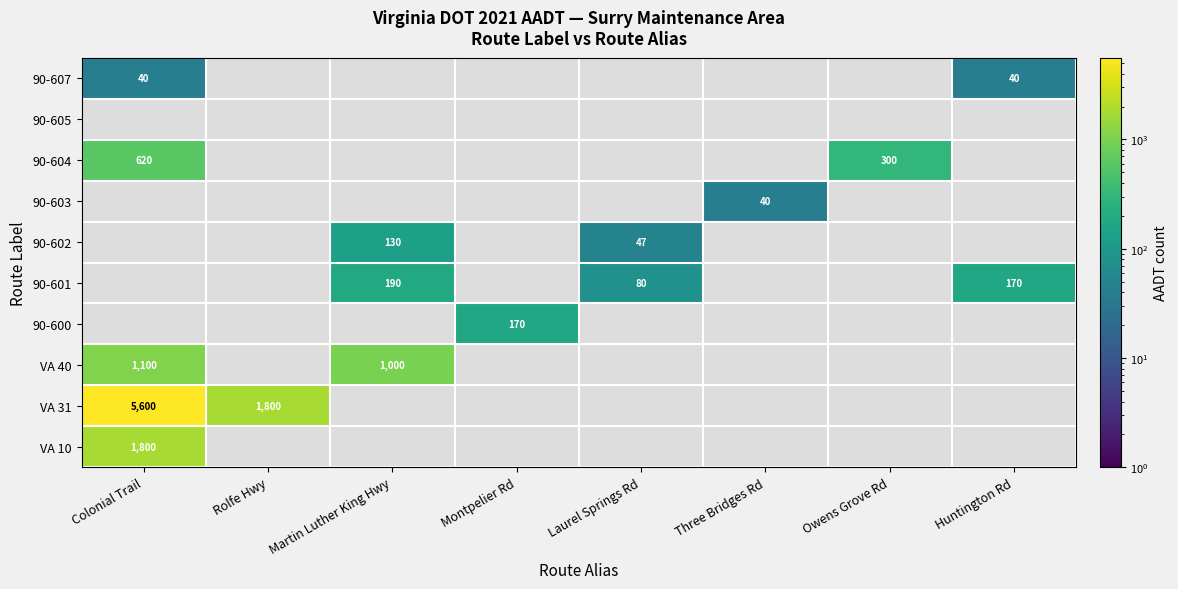

The value of 90-607 at Huntington Rd is 53. True or false?

False